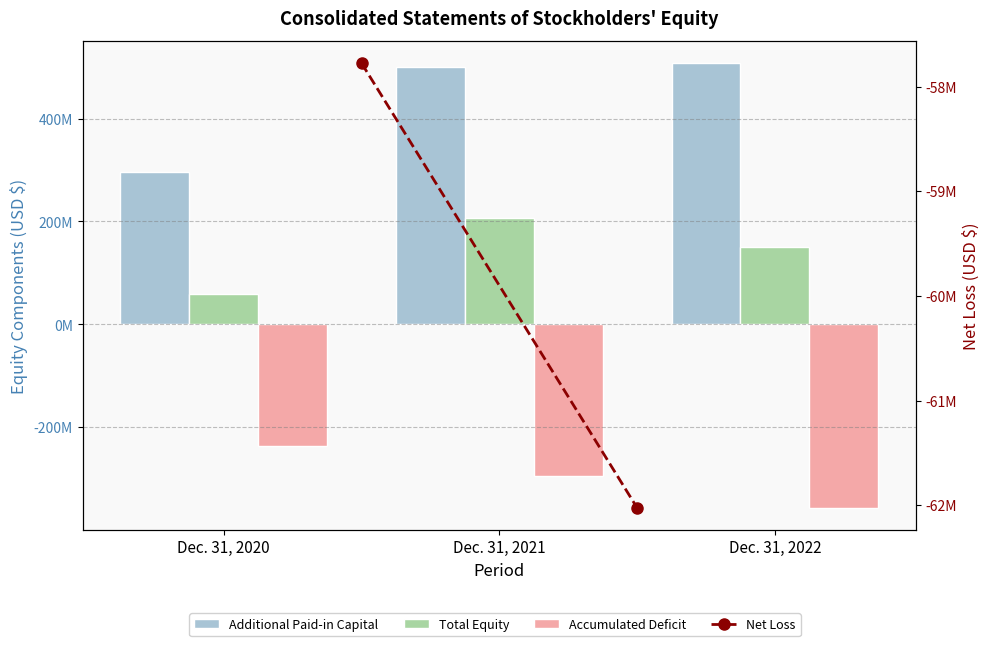

At which label does Additional Paid-in Capital first exceed 500369444?

Dec. 31, 2022